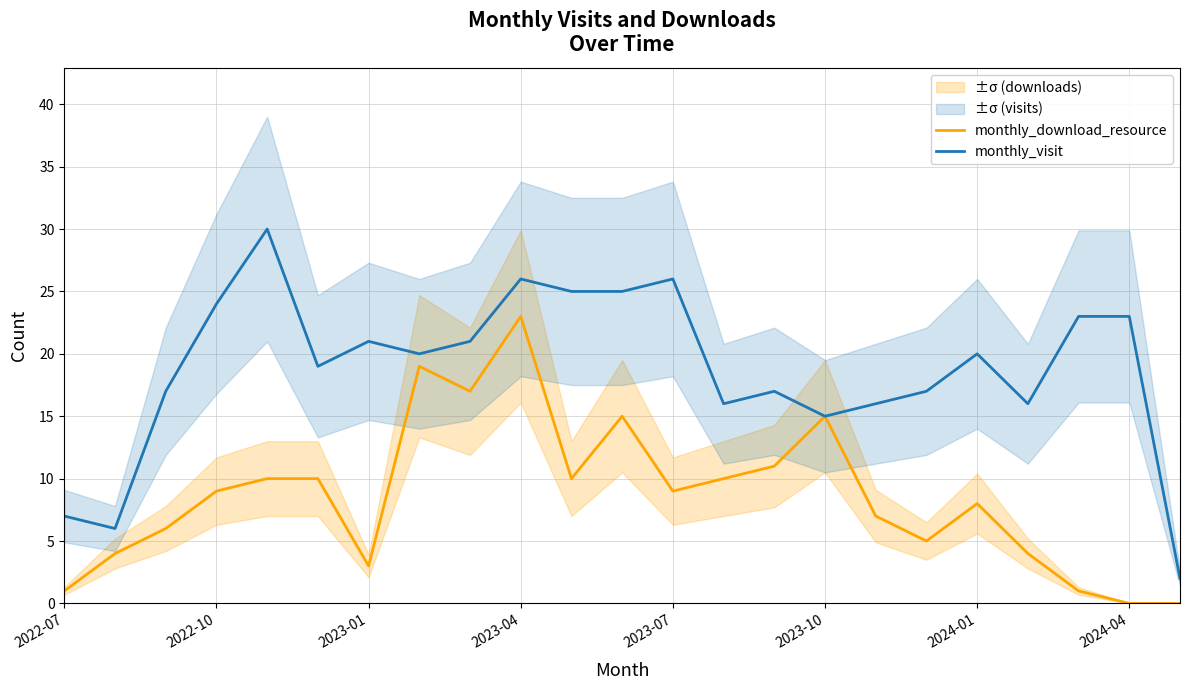

The value of monthly_visit at 2022-07 is 7. True or false?

True